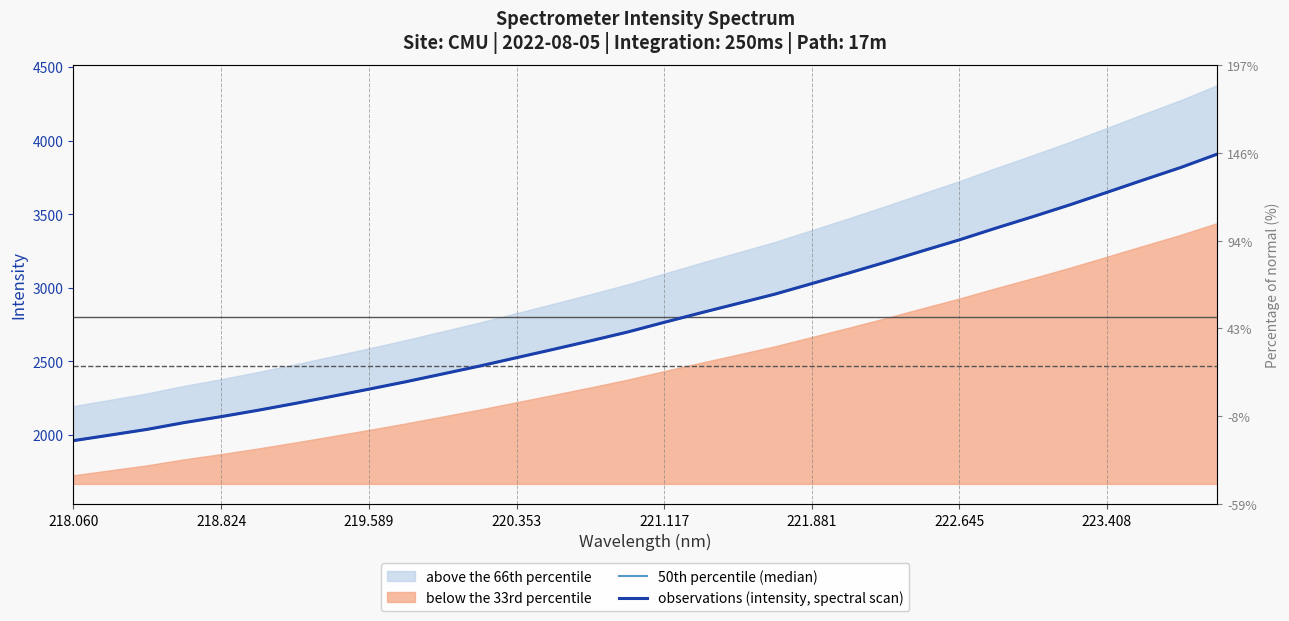

Which category has the lowest value in the 50th percentile (median) series?

218.060